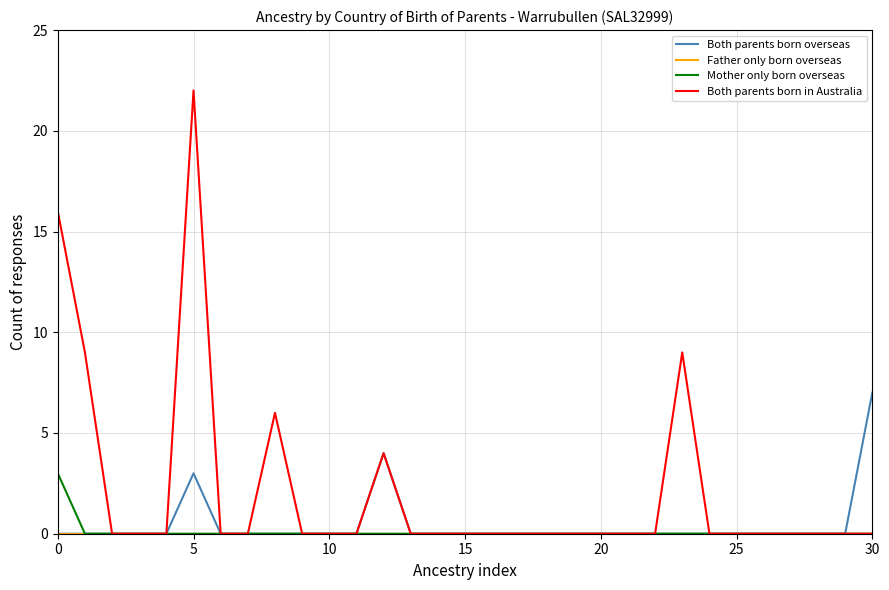

At how many categories does at least one series exceed 2?

7